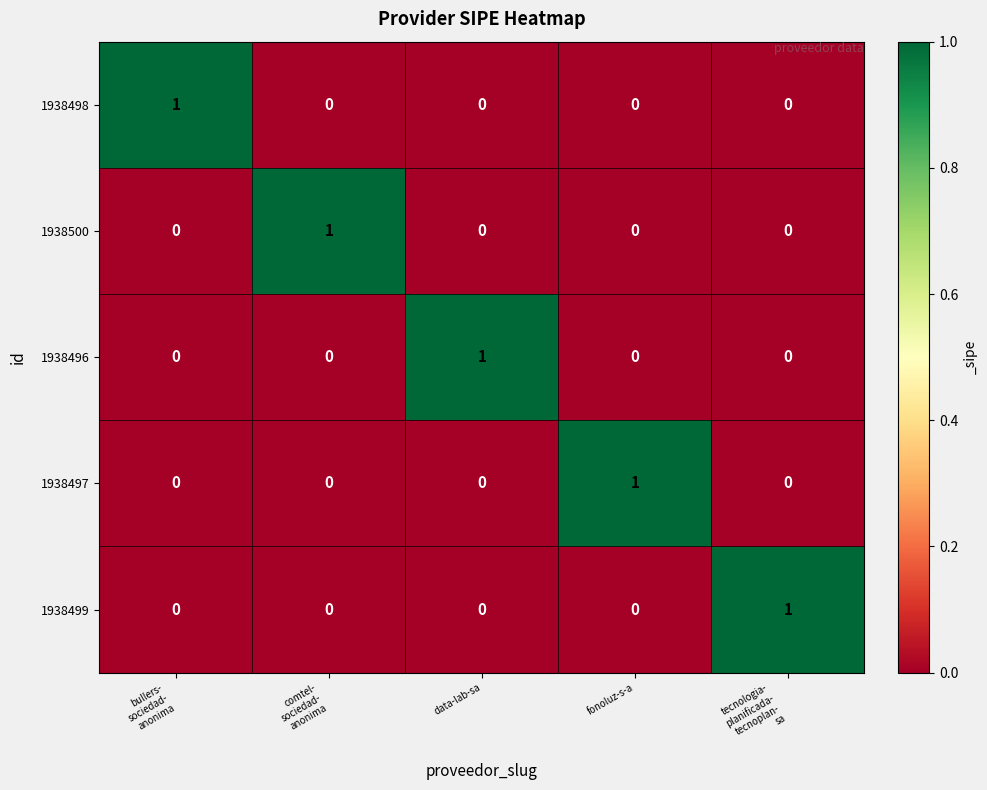

At how many categories does at least one series exceed 0?

5